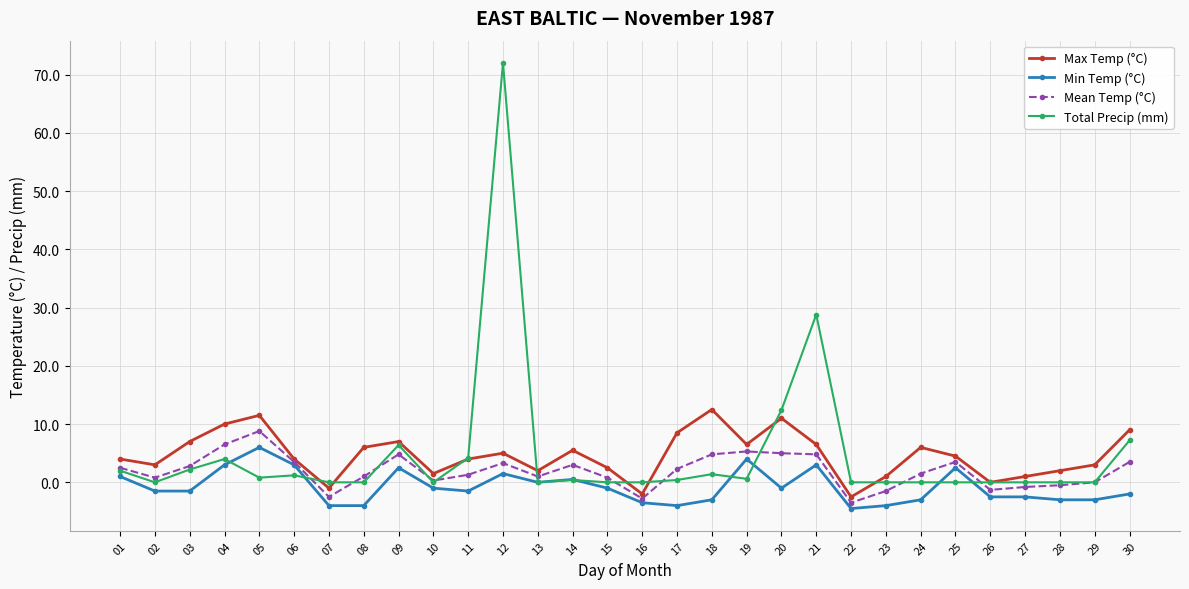

What is the difference between the highest and lowest values at 16?

3.5